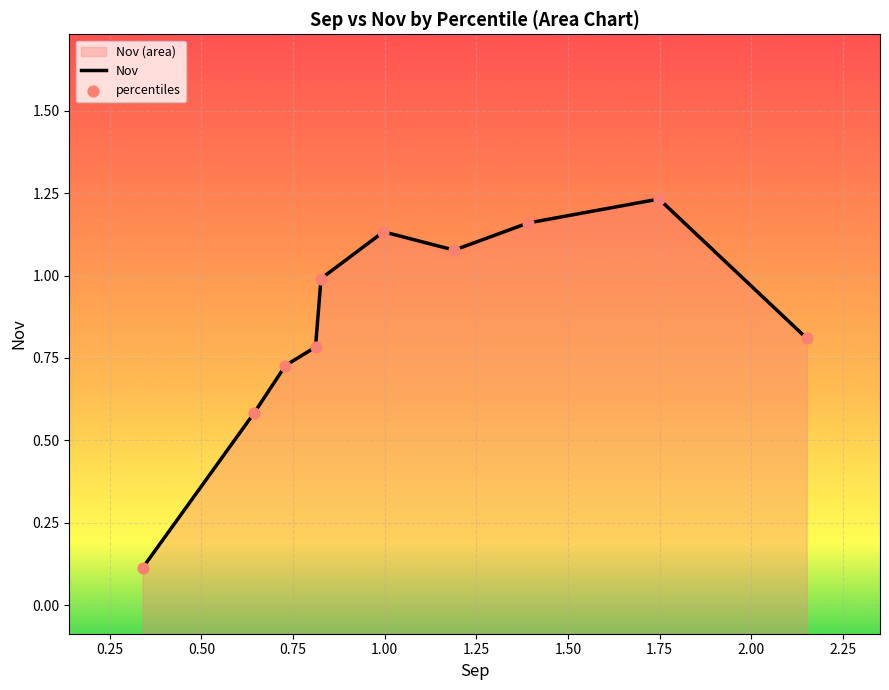

Is the value of Nov at 2.25 greater than the value of percentiles at 1.25?

No